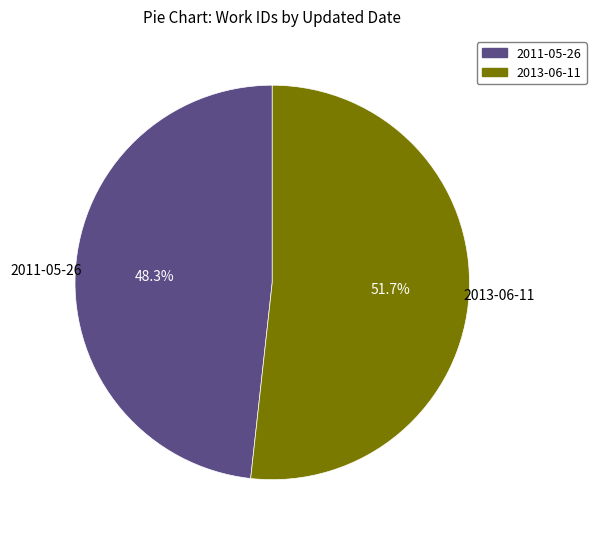

Which has a higher value, 2011-05-26 or 2013-06-11?

2013-06-11